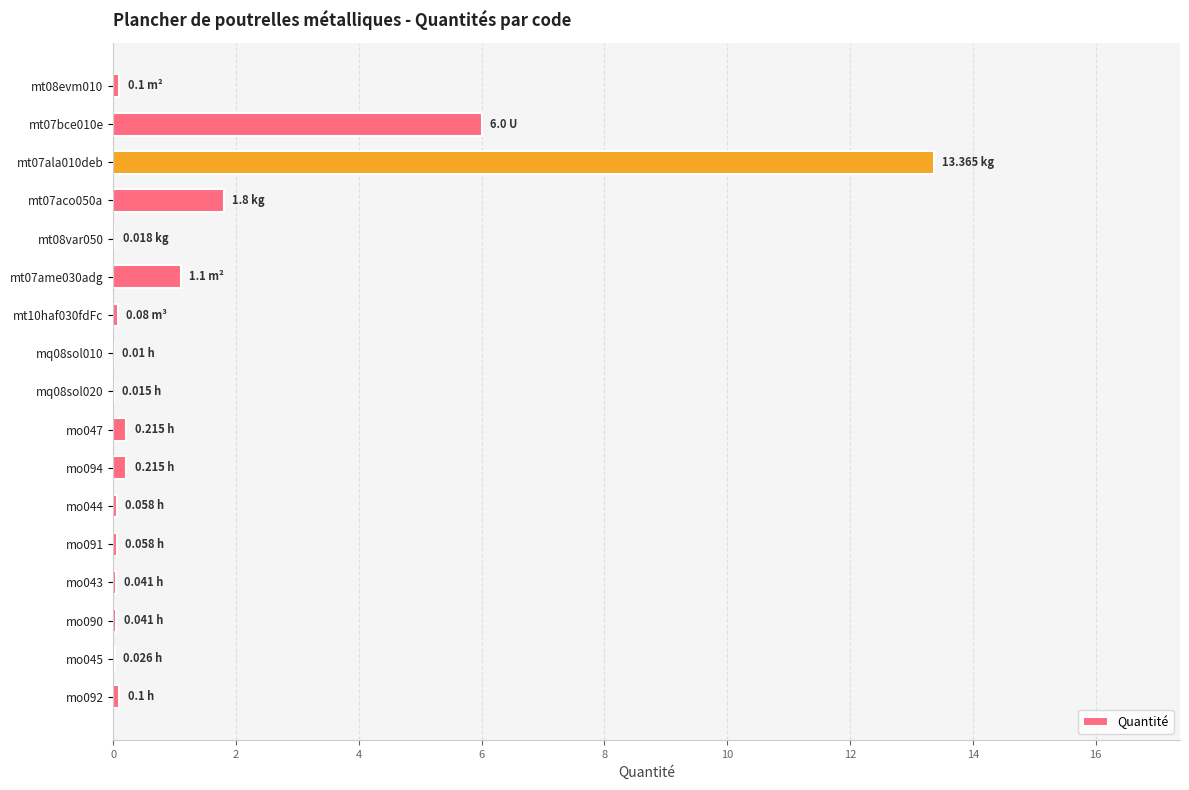

Are the bars horizontal?

Yes